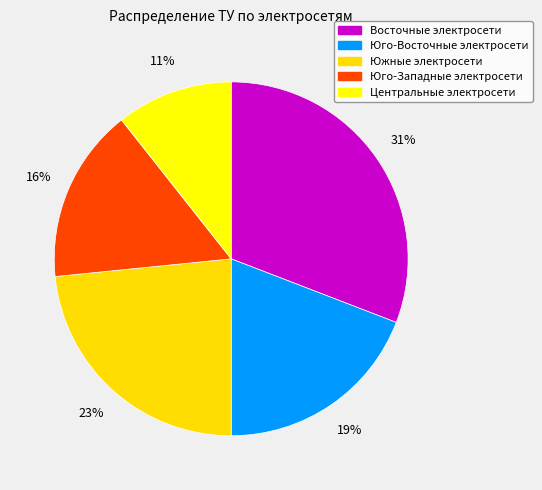

How many segments does this pie chart have?

5